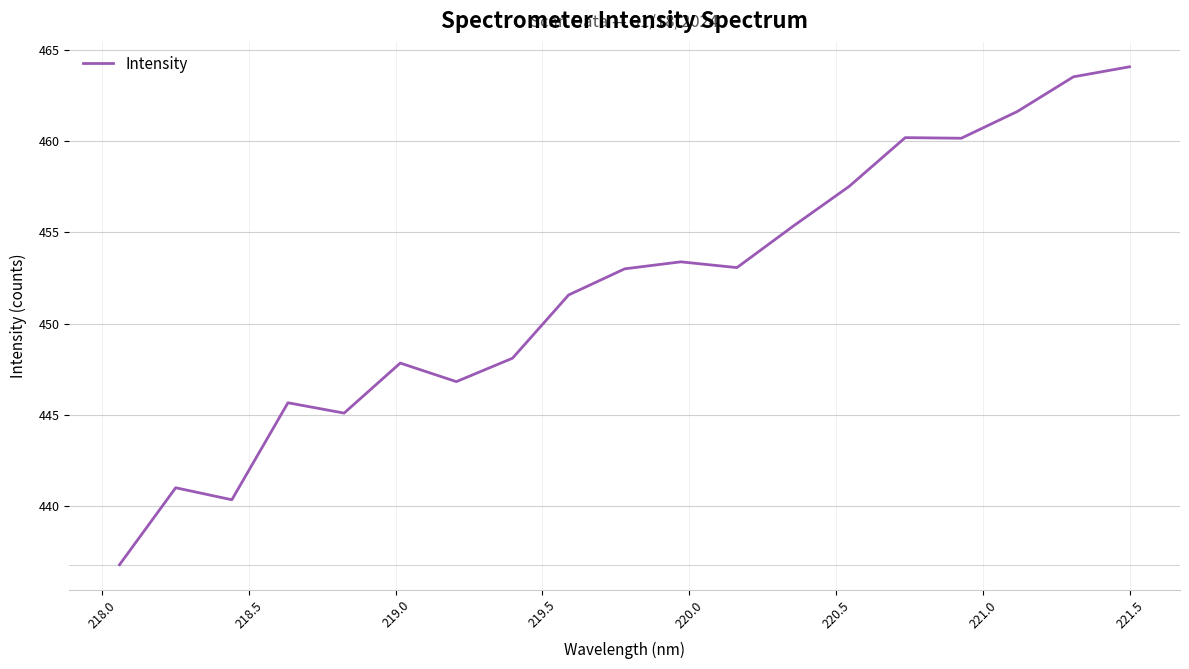

What is the difference between the maximum and minimum values?

27.3